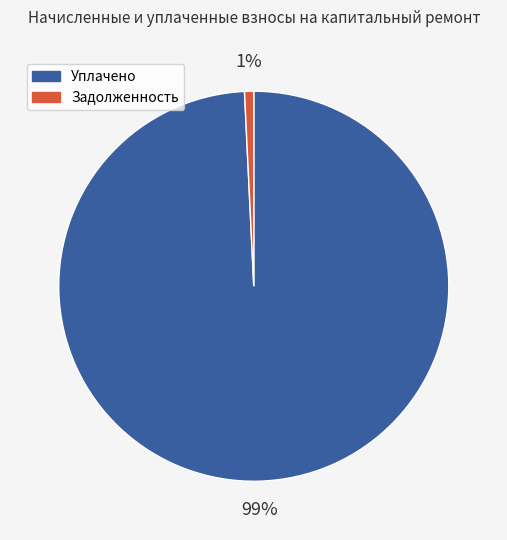

How many slices are in this pie chart?

2